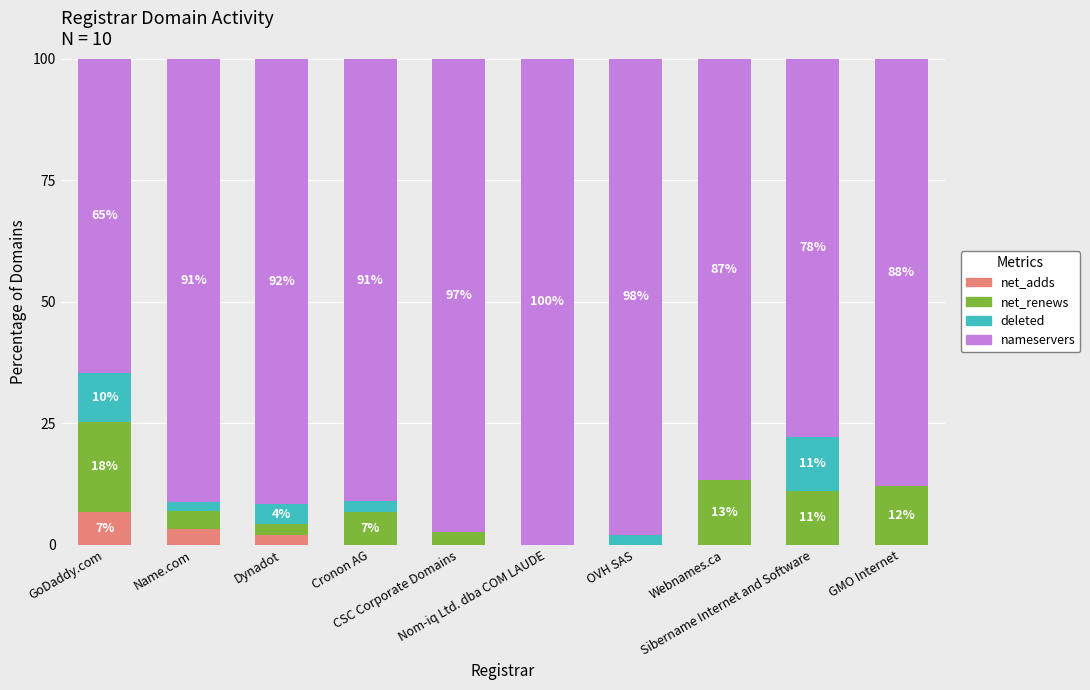

What is the sum of all net_adds values?

12.2